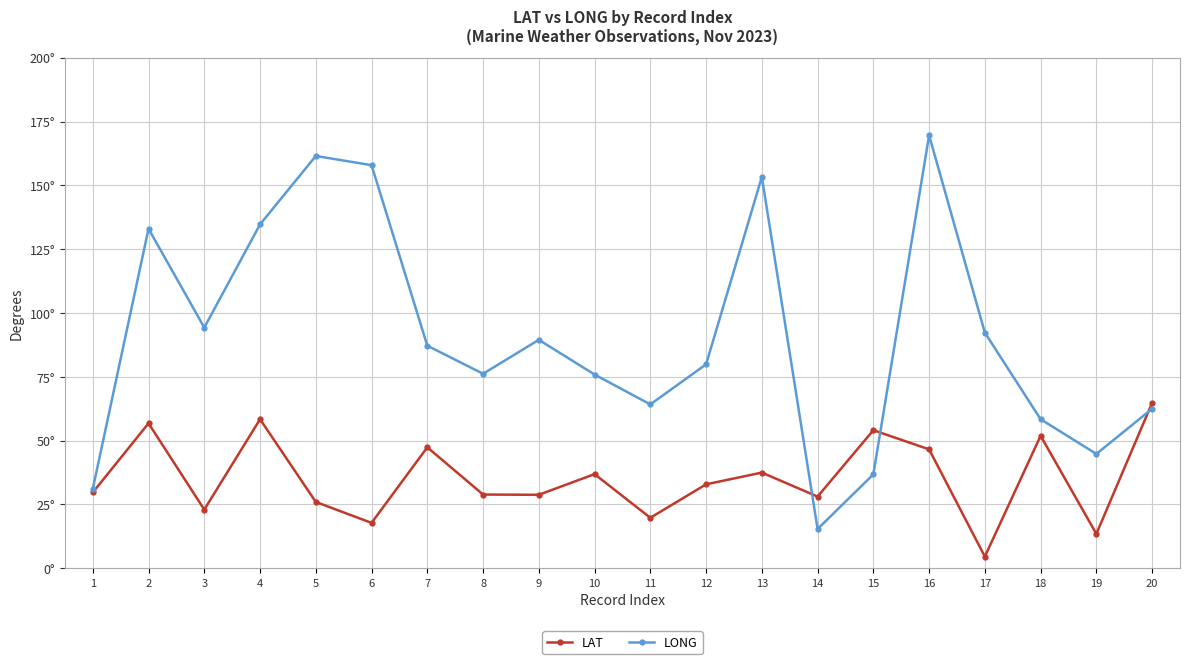

What are all the series names shown in the legend?

LAT, LONG